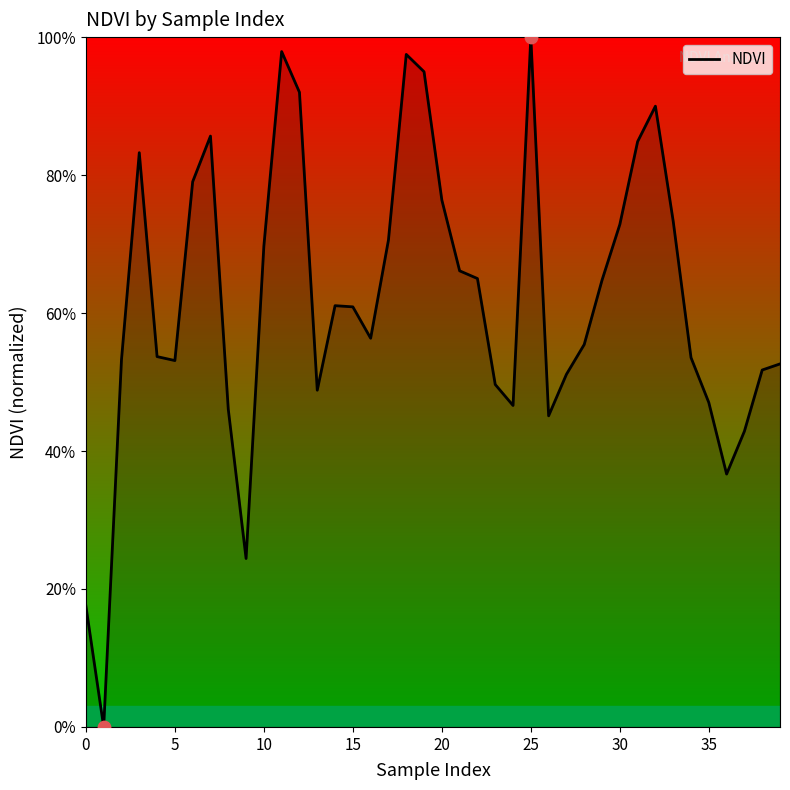

What is the maximum value shown in the chart?

100.0